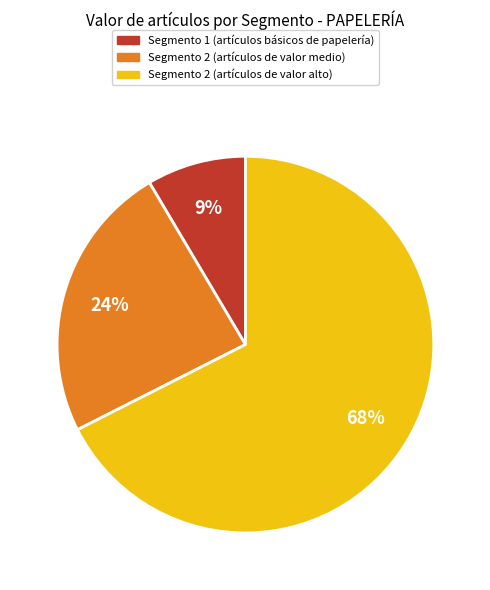

Is there a majority slice in this chart?

Yes